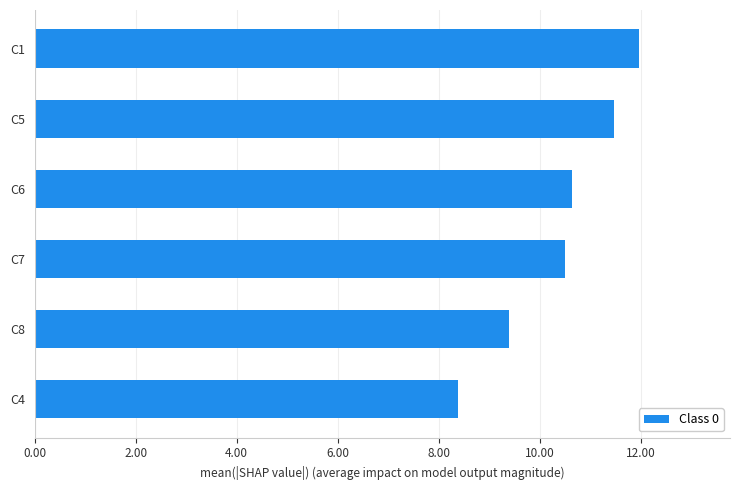

Reading bottom to top, list all the values displayed in this chart.

8.4	9.4	10.5	10.7	11.5	12.0